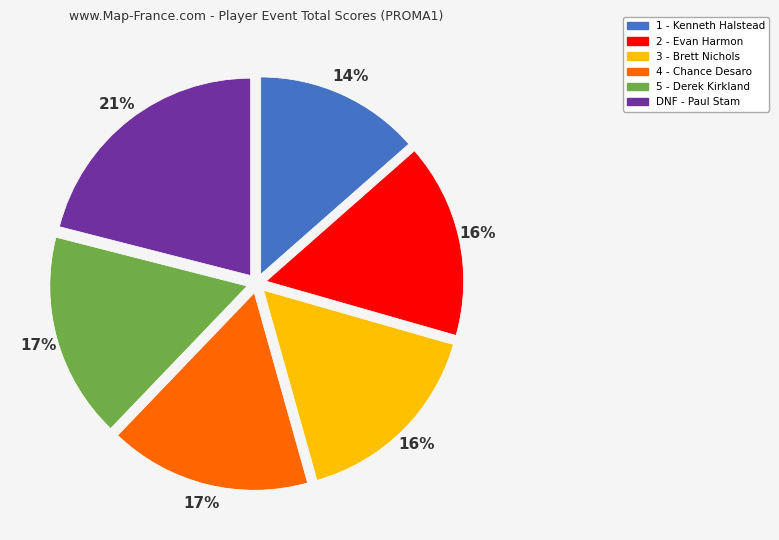

To the nearest percent, what is the average slice percentage?

17%